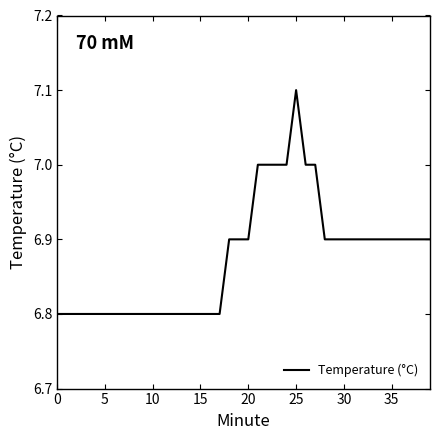

What is the difference between the maximum and minimum values?

0.3